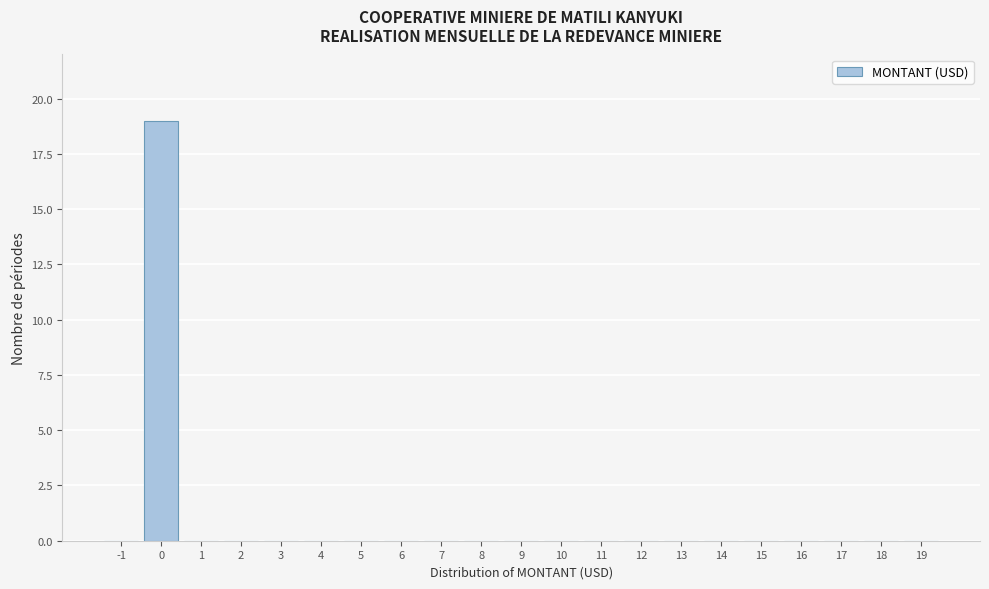

Reading left to right, transcribe all the data shown in this chart.

-1=0	0=19	1=0	2=0	3=0	4=0	5=0	6=0	7=0	8=0	9=0	10=0	11=0	12=0	13=0	14=0	15=0	16=0	17=0	18=0	19=0